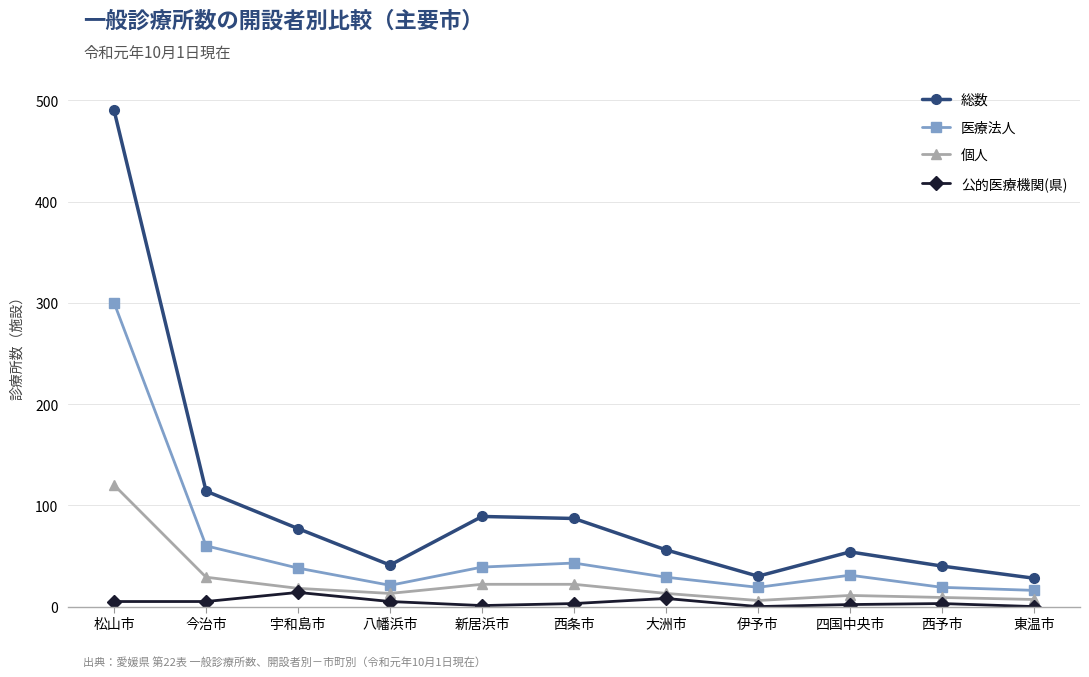

True or false: 総数 has a value of 30 at 伊予市.

True